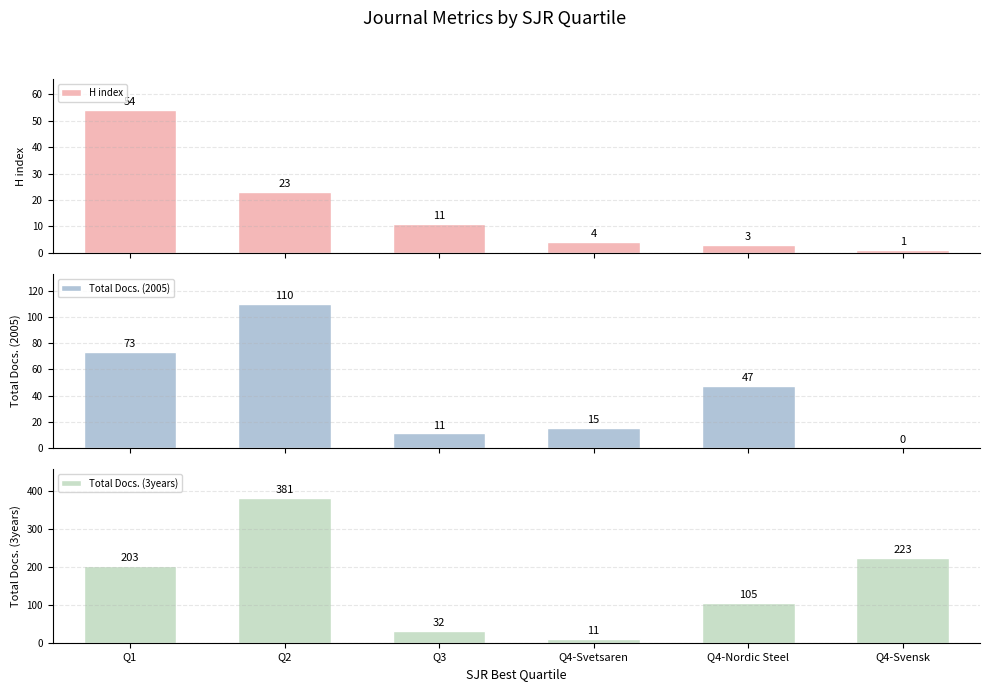

Are the bars grouped side by side (vs. stacked)?

Yes